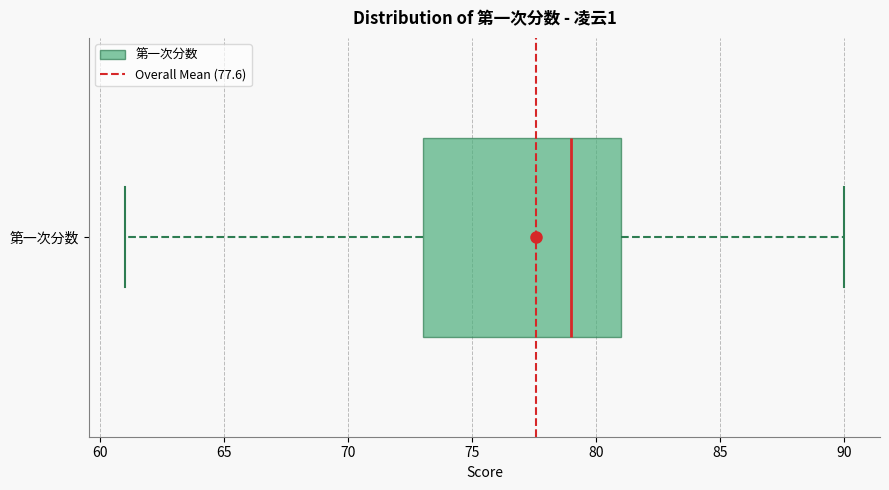

Where does the right whisker of the box for 第一次分数 end on the x-axis? The values are not printed on the chart, so give them approximately, as read against the axis.

90